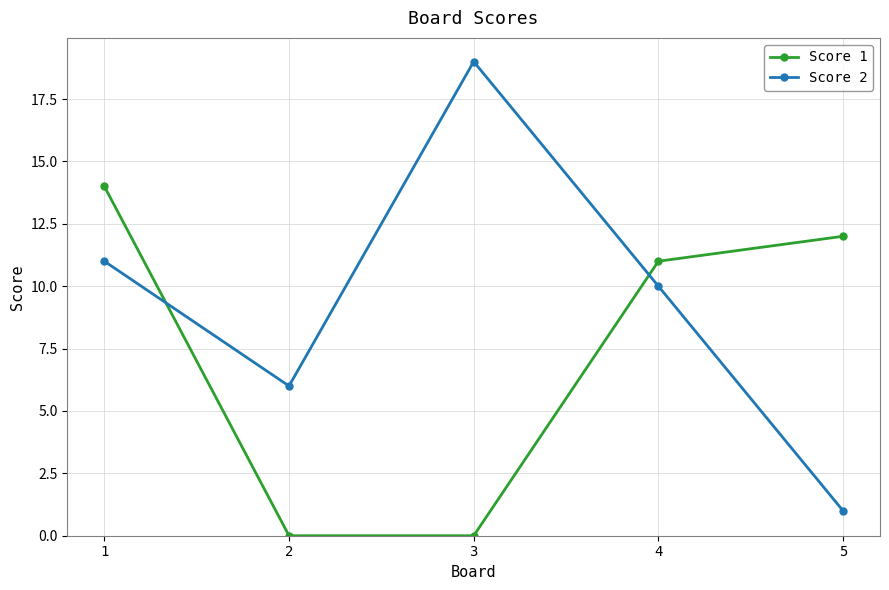

Which series changed the most between 3 and 5?

Score 2